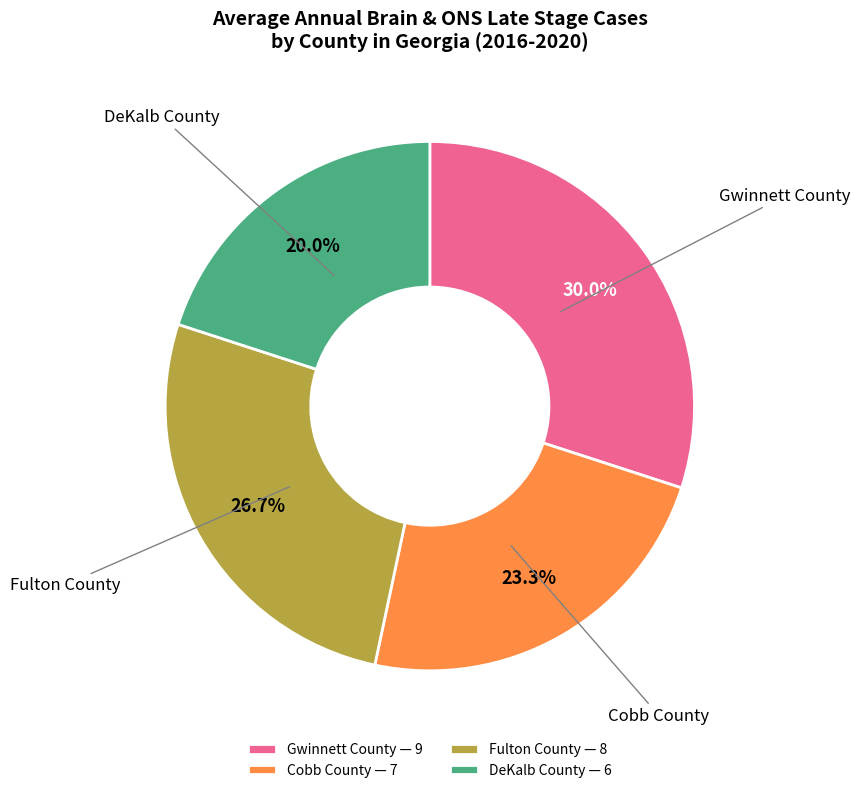

What percentage is the DeKalb County slice, to the nearest percent?

20%